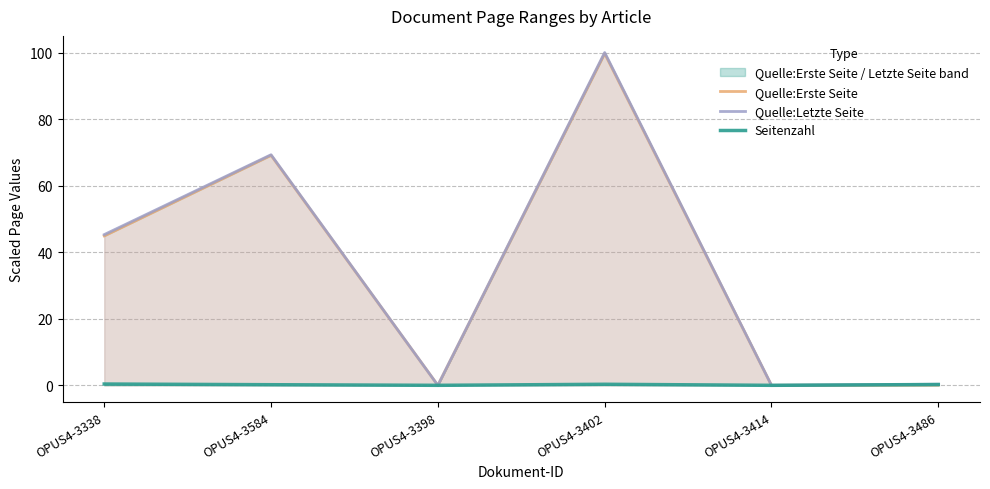

What is the highest value of the Seitenzahl series?

0.4